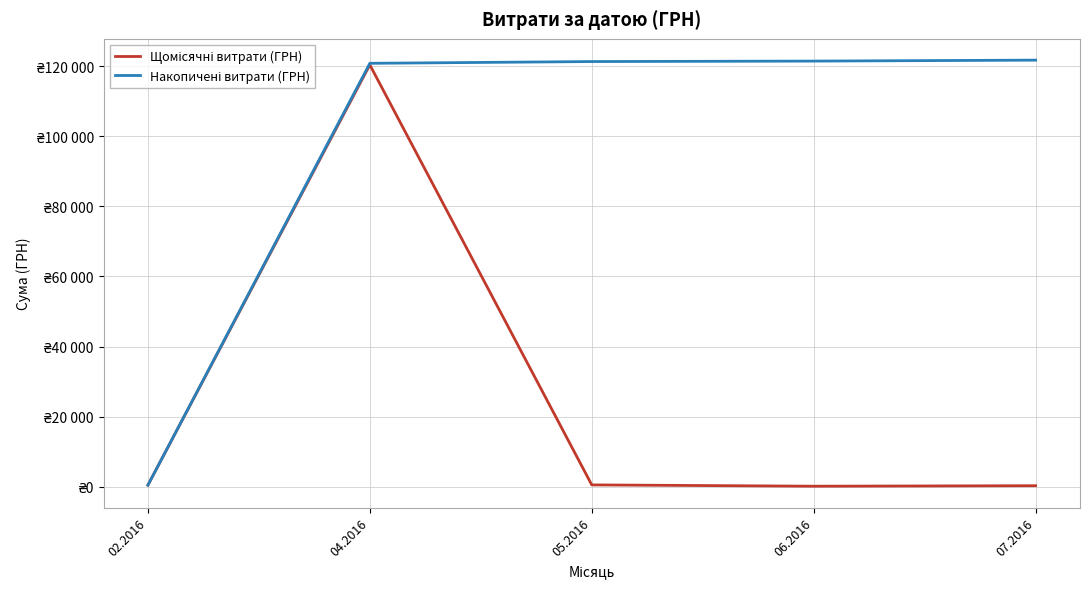

Does the chart display data point markers on the line(s)?

No